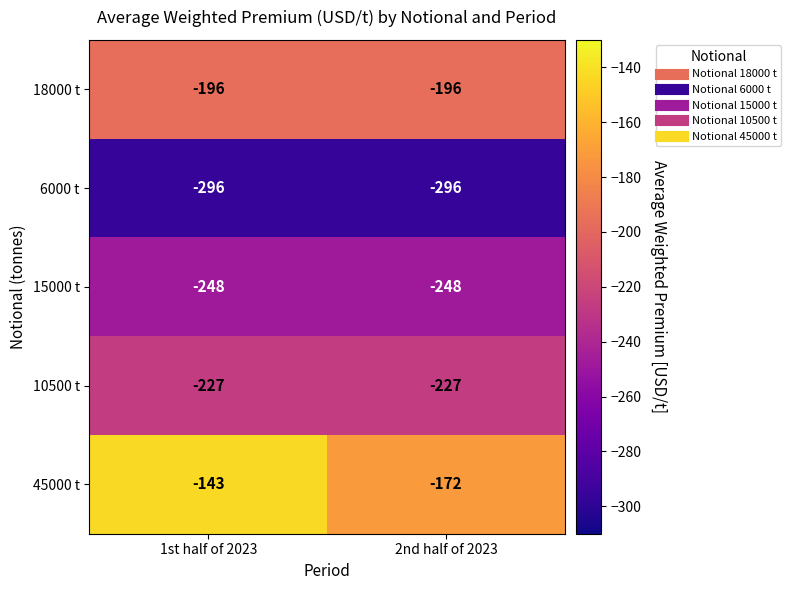

Which label corresponds to the largest value in the chart?

1st half of 2023